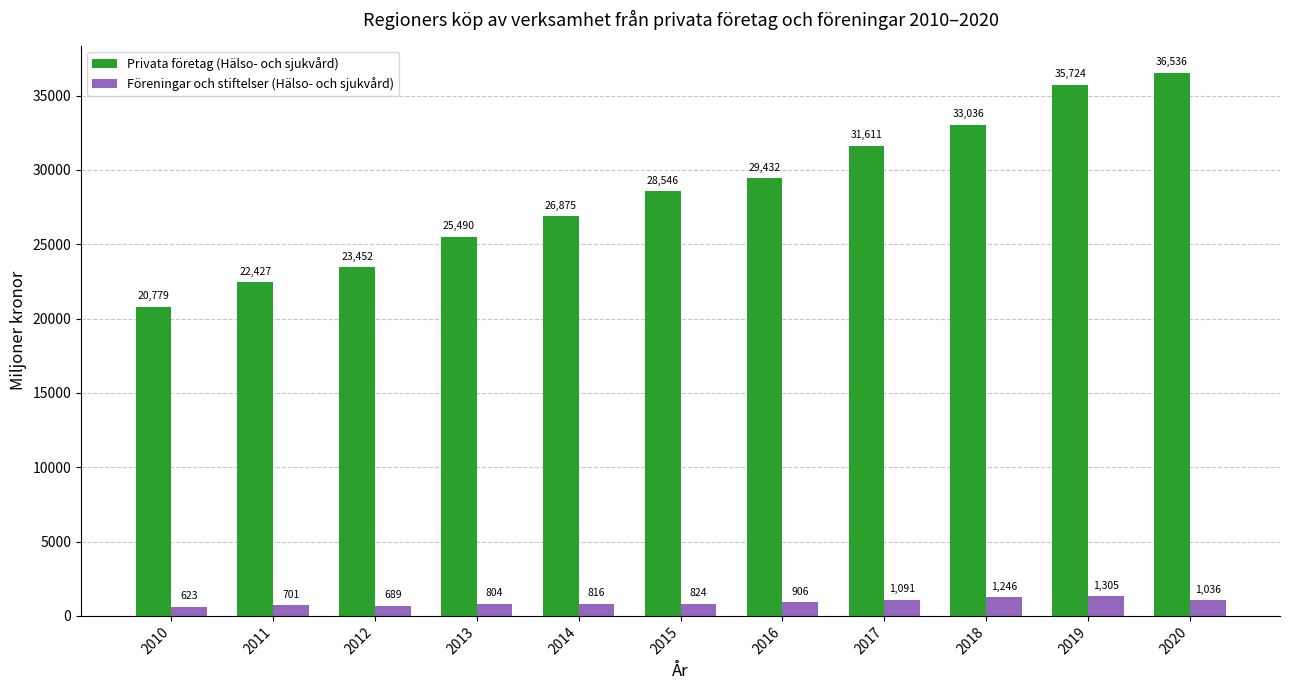

What is the total value across all series at 2019?

37029.0